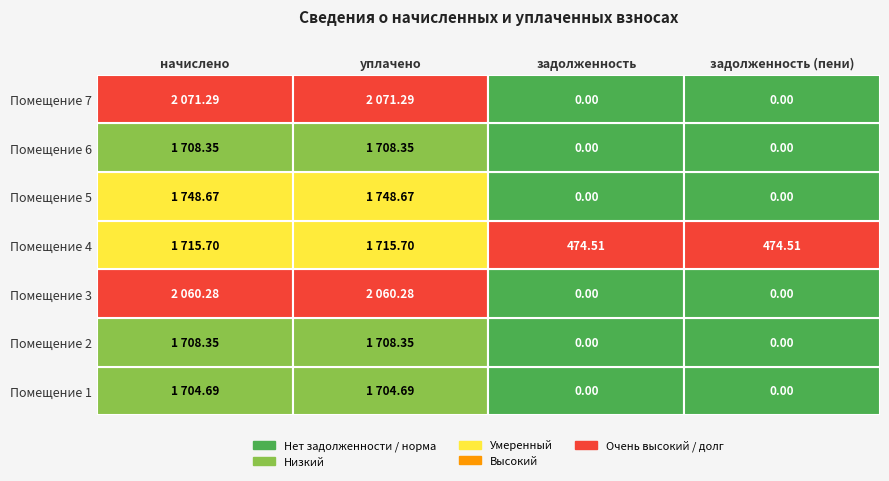

The value of 1 at 2 is 1708.3. True or false?

True